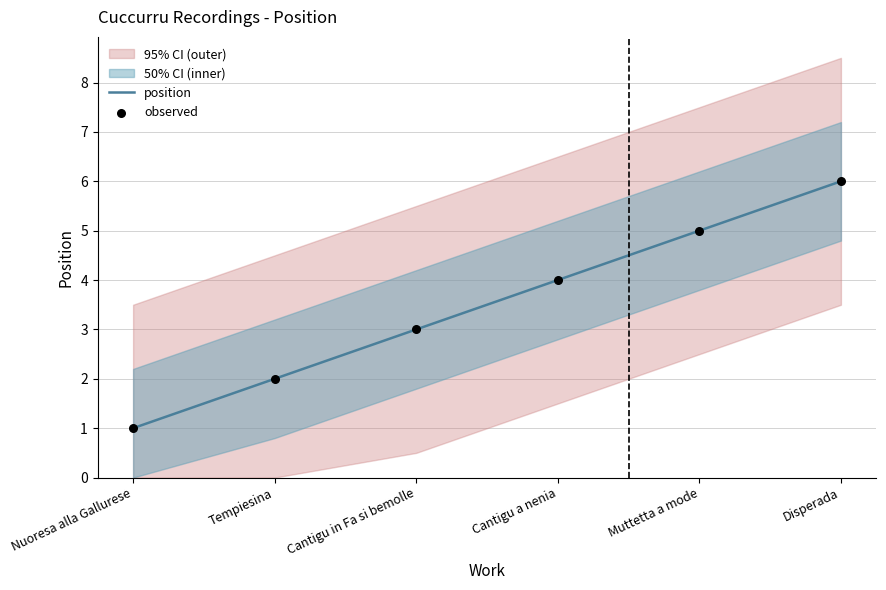

What is the total value across all series at Muttetta a mode?

10